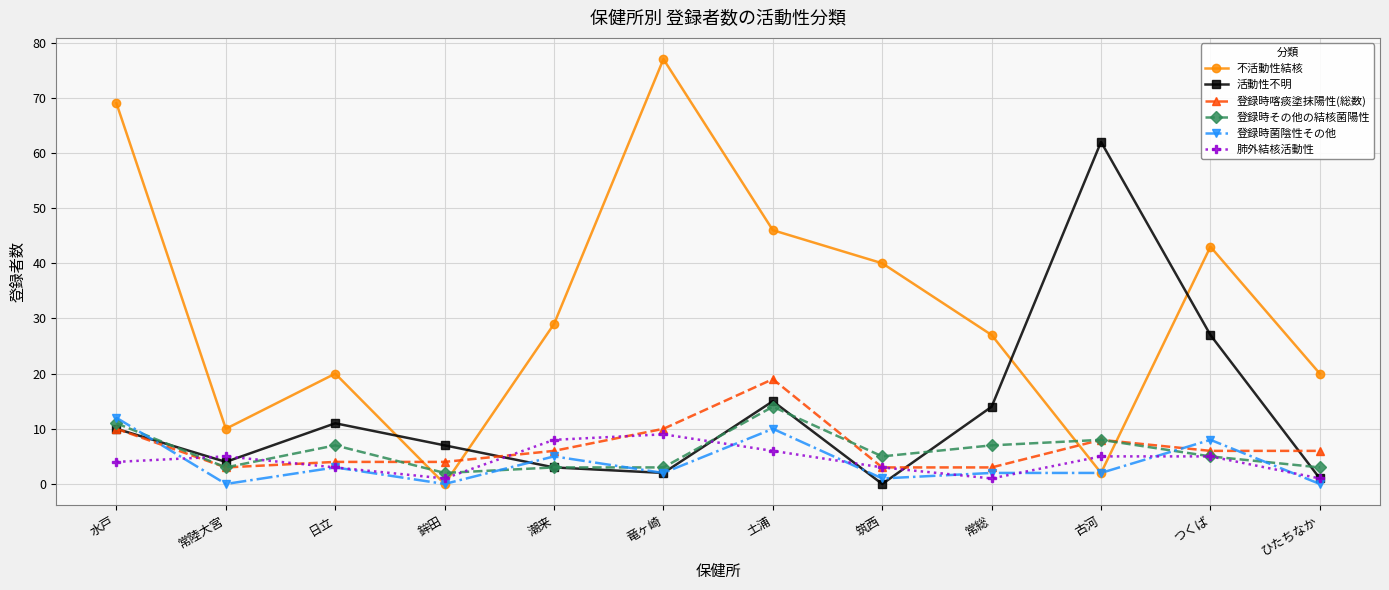

In 不活動性結核, how many points are higher than both neighbors (excluding endpoints)?

3